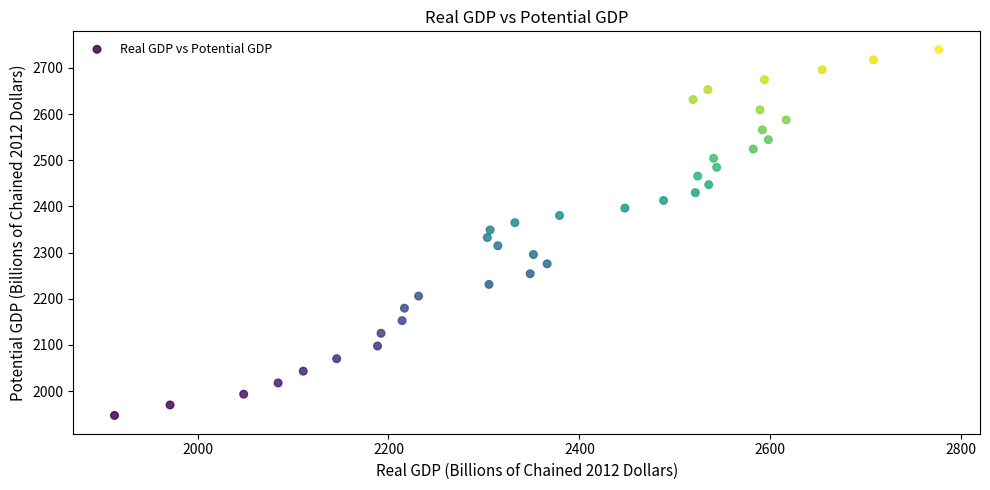

What is the range of X values (max minus min)?

863.4